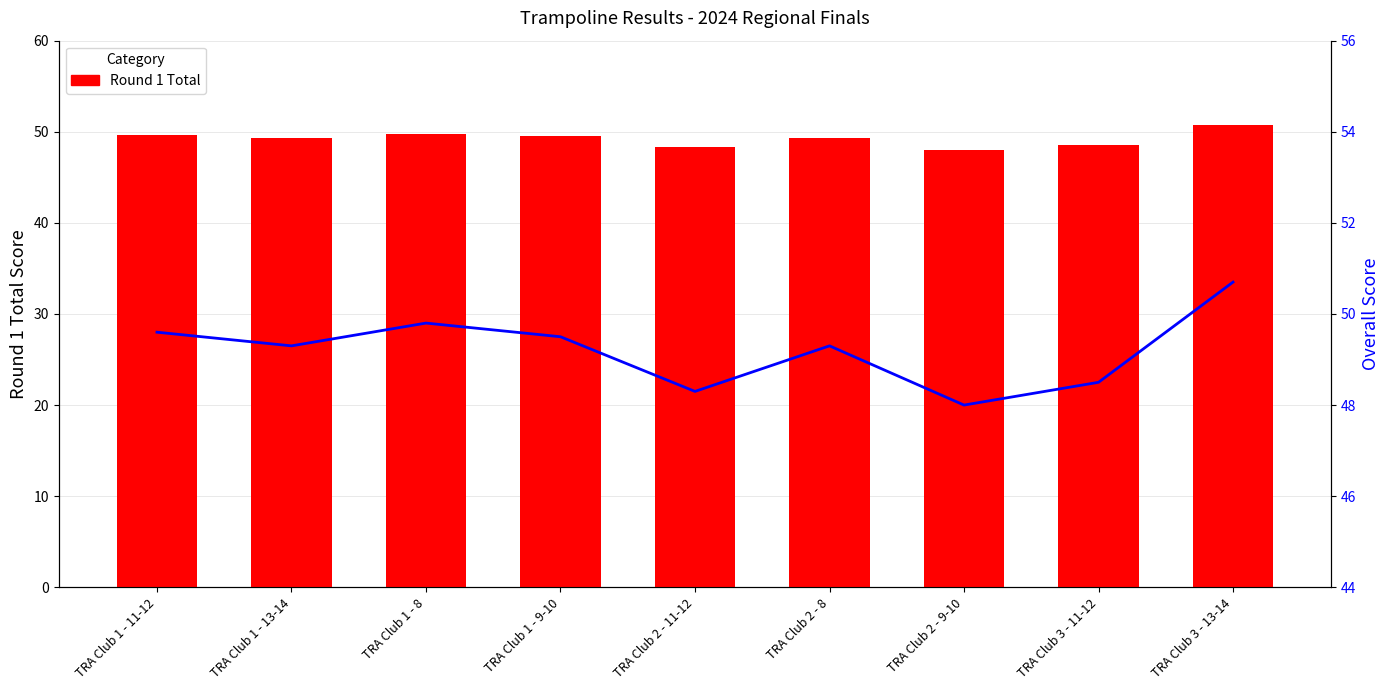

Rank the categories by Round 1 Total value from lowest to highest.

TRA Club 2 - 9-10, TRA Club 2 - 11-12, TRA Club 3 - 11-12, TRA Club 1 - 13-14, TRA Club 2 - 8, TRA Club 1 - 9-10, TRA Club 1 - 11-12, TRA Club 1 - 8, TRA Club 3 - 13-14